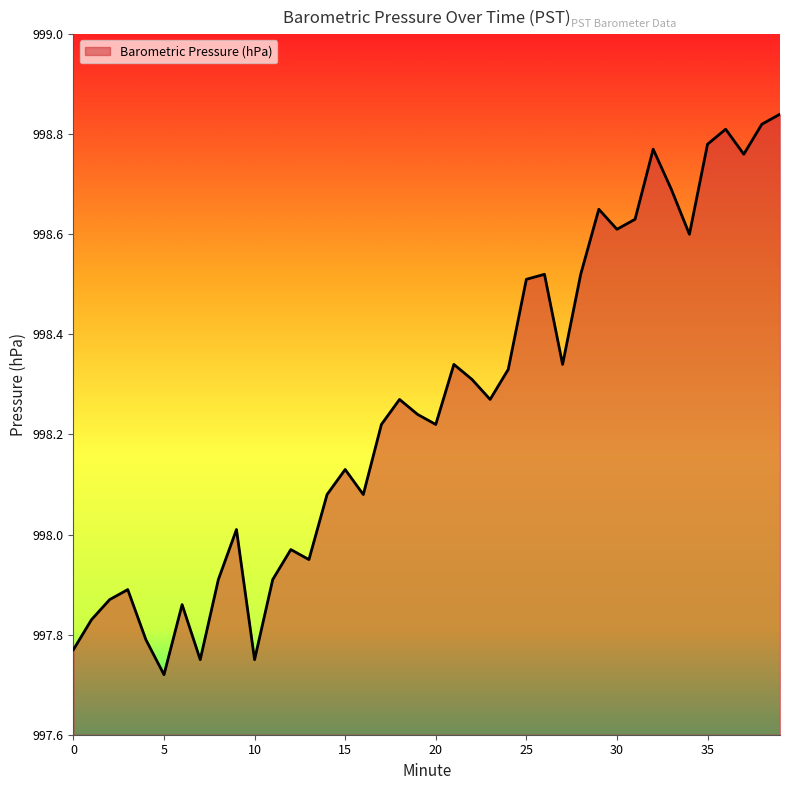

Reading left to right, what are all the values shown in this chart?

0=997.8	1=997.8	2=997.9	3=997.9	4=997.8	5=997.7	6=997.9	7=997.8	8=997.9	9=998.0	10=997.8	11=997.9	12=998.0	13=998.0	14=998.1	15=998.1	16=998.1	17=998.2	18=998.3	19=998.2	20=998.2	21=998.3	22=998.3	23=998.3	24=998.3	25=998.5	26=998.5	27=998.3	28=998.5	29=998.6	30=998.6	31=998.6	32=998.8	33=998.7	34=998.6	35=998.8	36=998.8	37=998.8	38=998.8	39=998.8